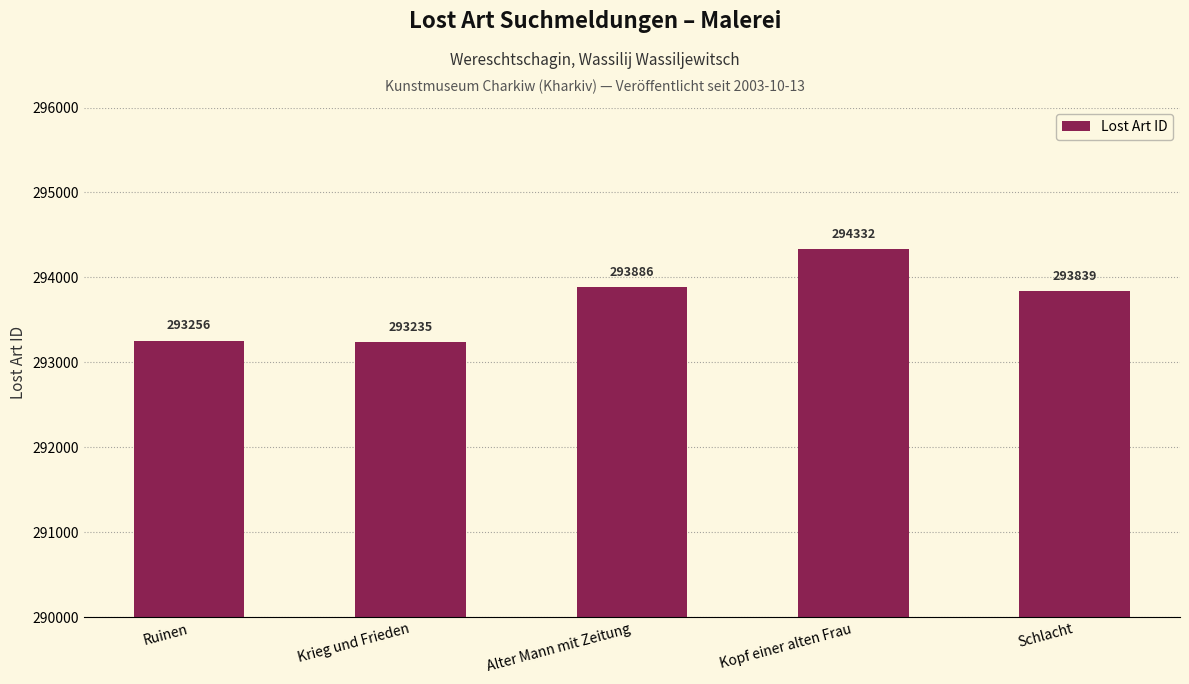

Which category has the lowest value across all series?

Krieg und Frieden